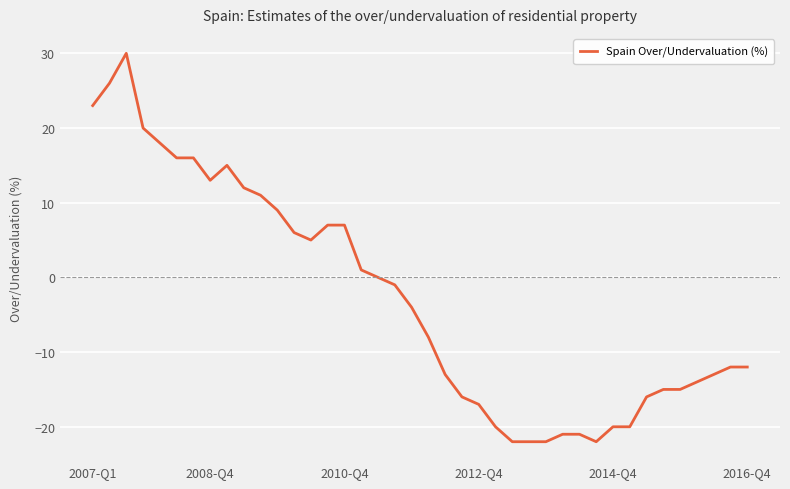

Reading left to right, extract all data points from this chart.

23	26	30	20	18	16	16	13	15	12	11	9	6	5	7	7	1	0	-1	-4	-8	-13	-16	-17	-20	-22	-22	-22	-21	-21	-22	-20	-20	-16	-15	-15	-14	-13	-12	-12